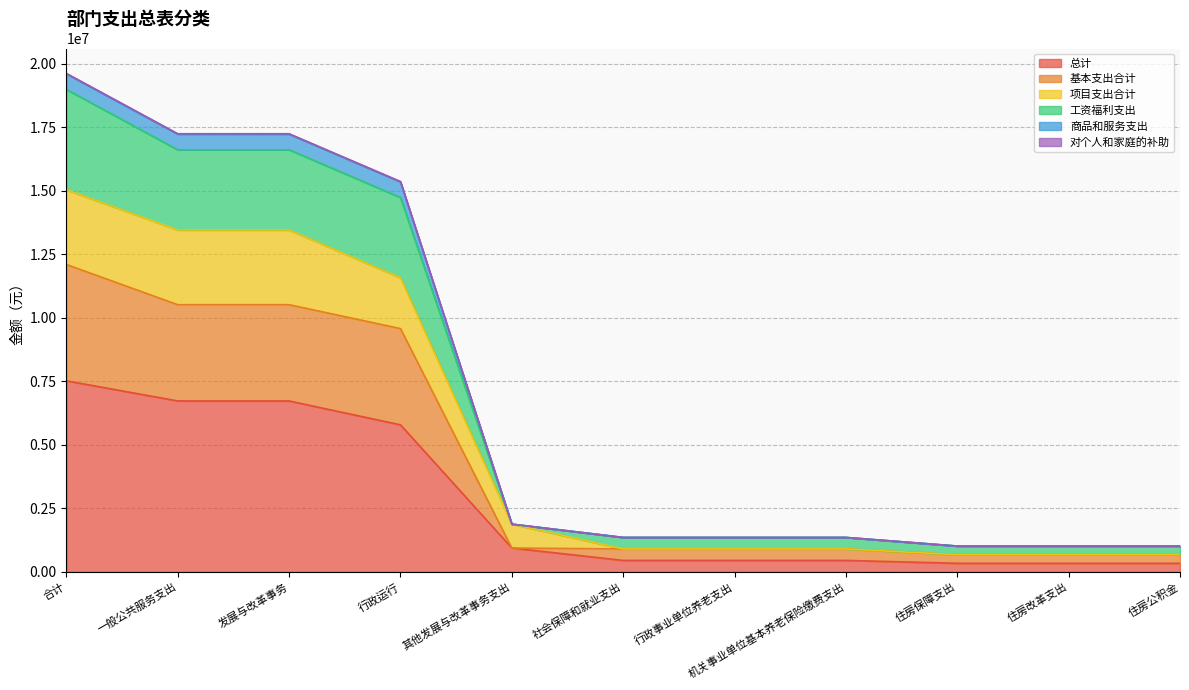

Is it true that 总计 equals 9443934.6 at 发展与改革事务?

False